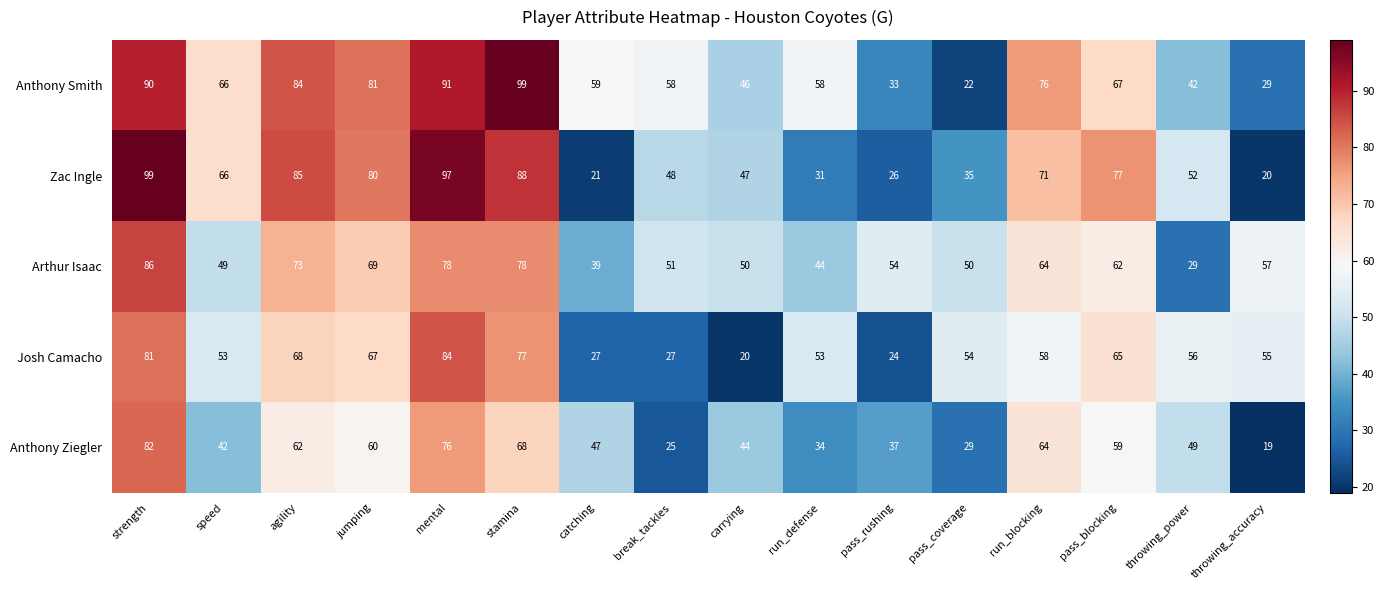

At which label does Anthony Smith first exceed 66?

strength